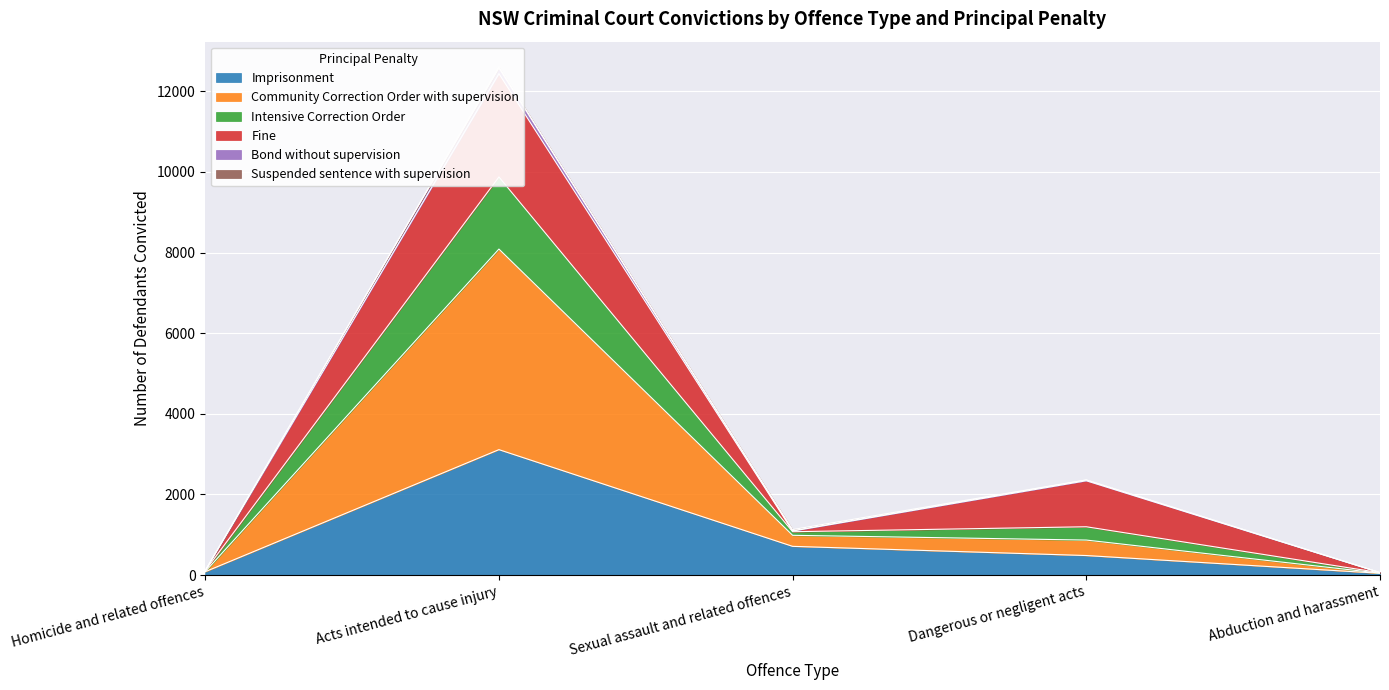

How many data points in Imprisonment are less than 485?

2